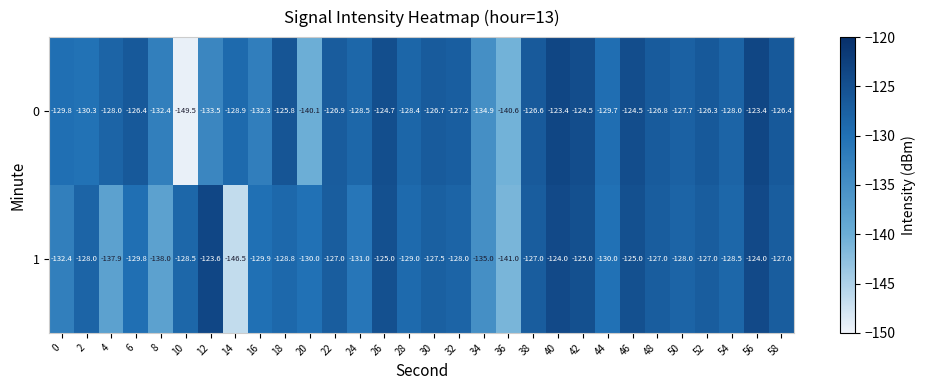

Which series has the largest range (max minus min)?

0